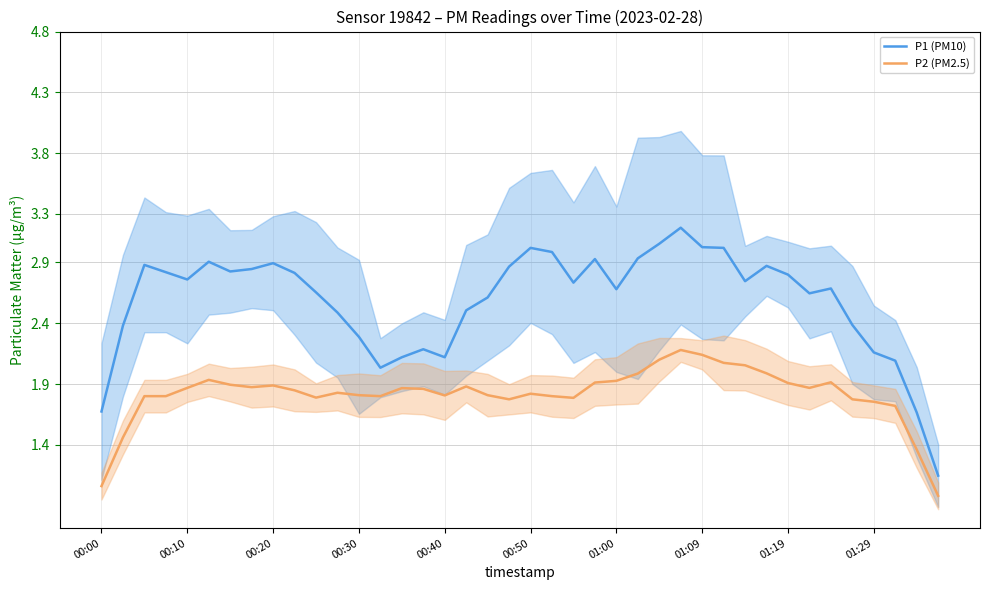

The value of P2 (PM2.5) at 00:30 is 0.5. True or false?

False